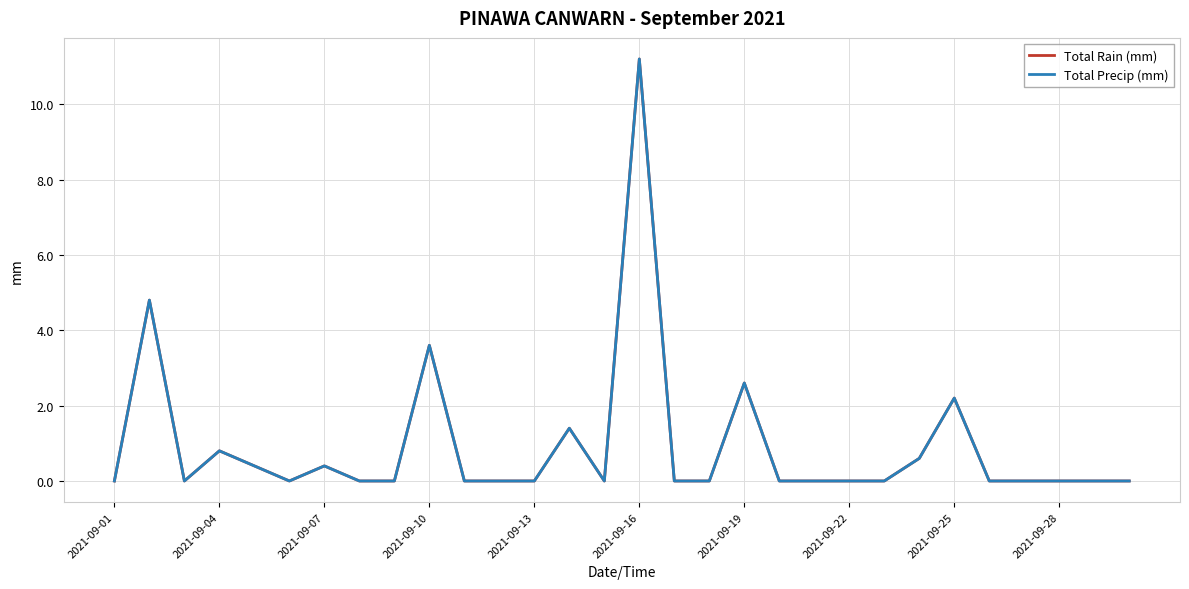

True or false: Total Rain (mm) and Total Precip (mm) cross at least once.

False